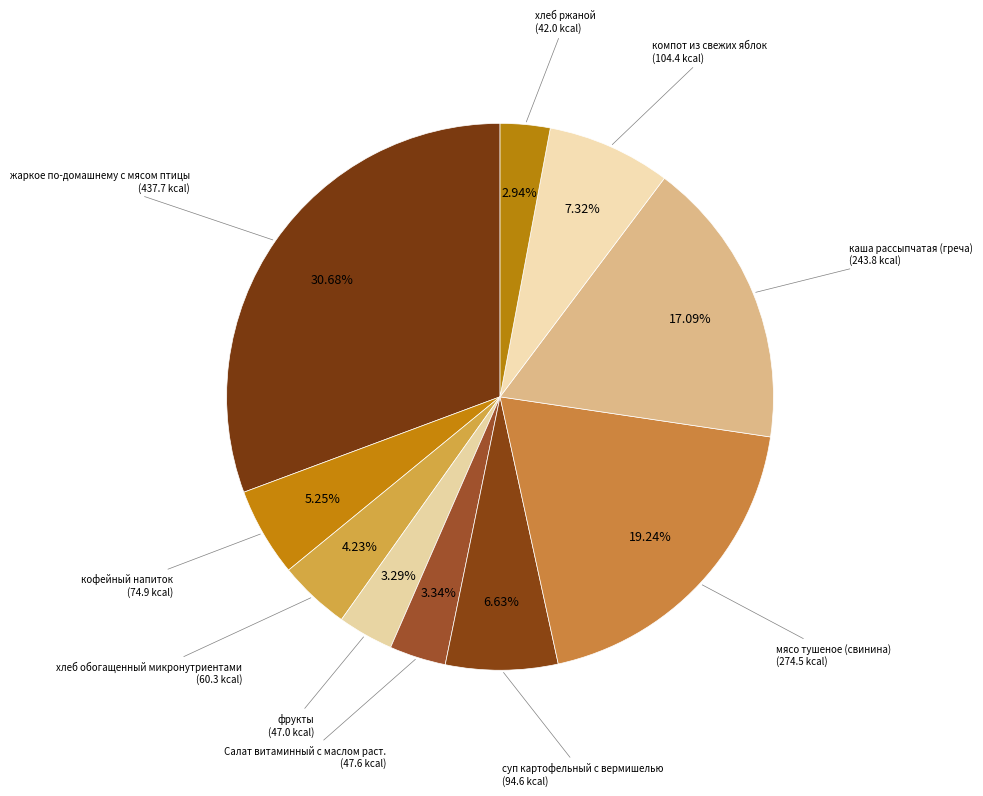

What is the smallest slice in the pie chart?

хлеб ржаной